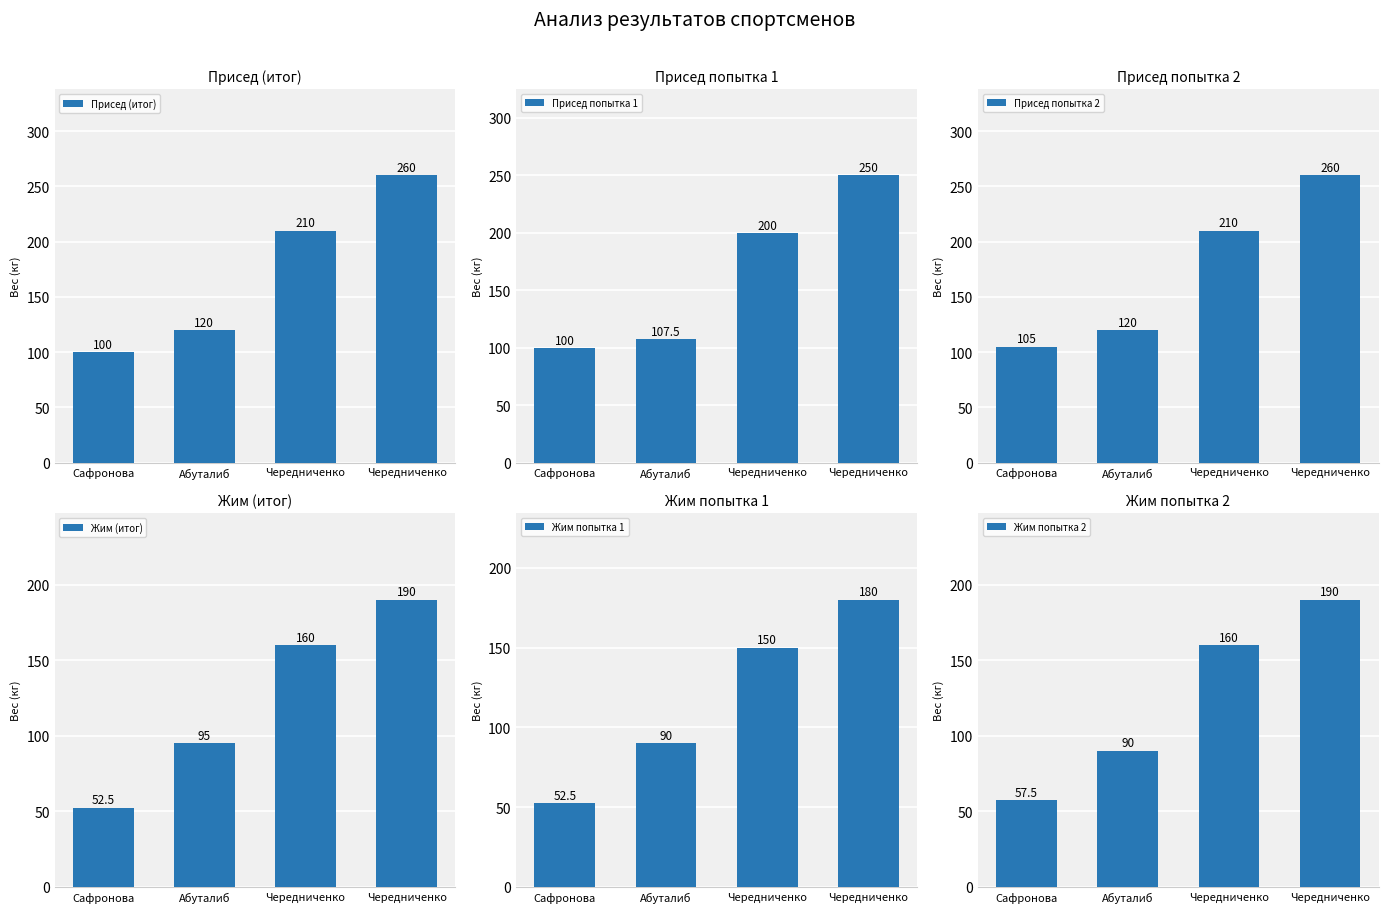

The Жим попытка 2 series shows 57.5 at Сафронова. True or false?

True